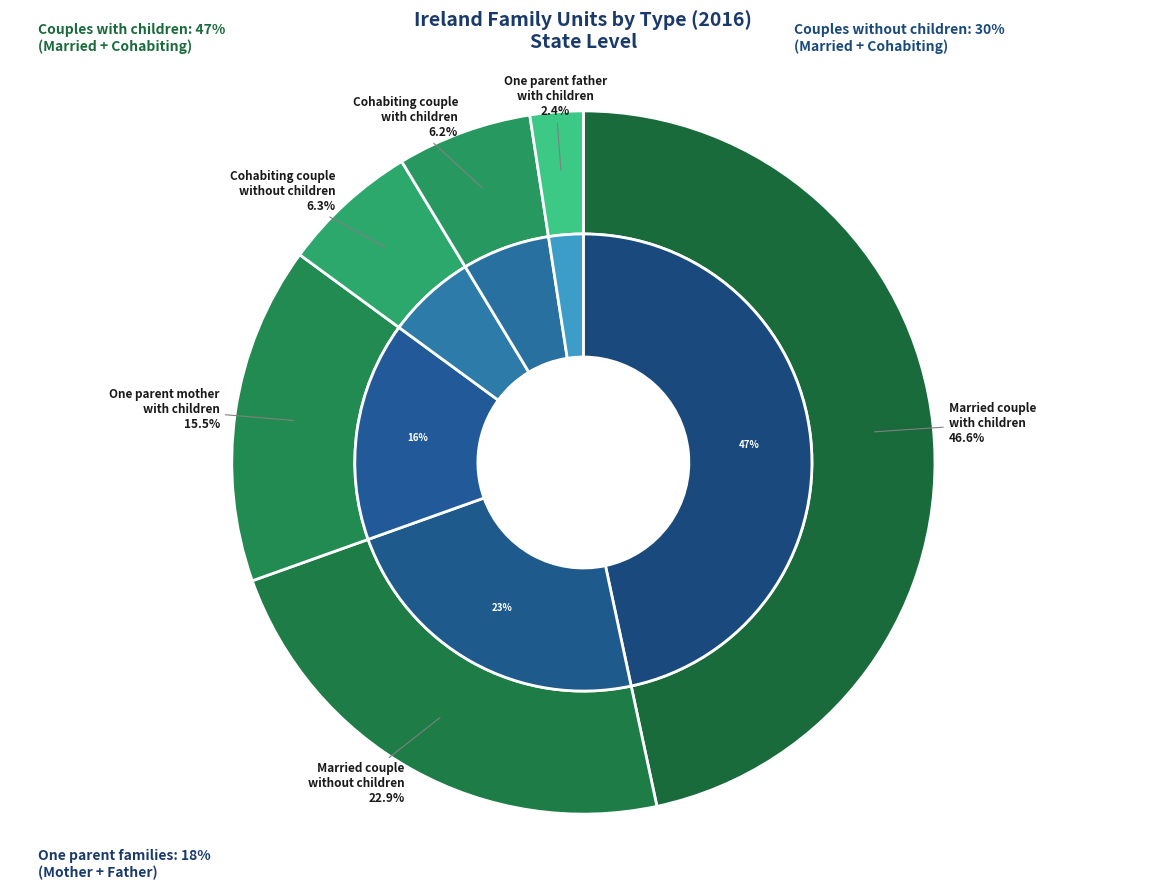

How many segments does this pie chart have?

7